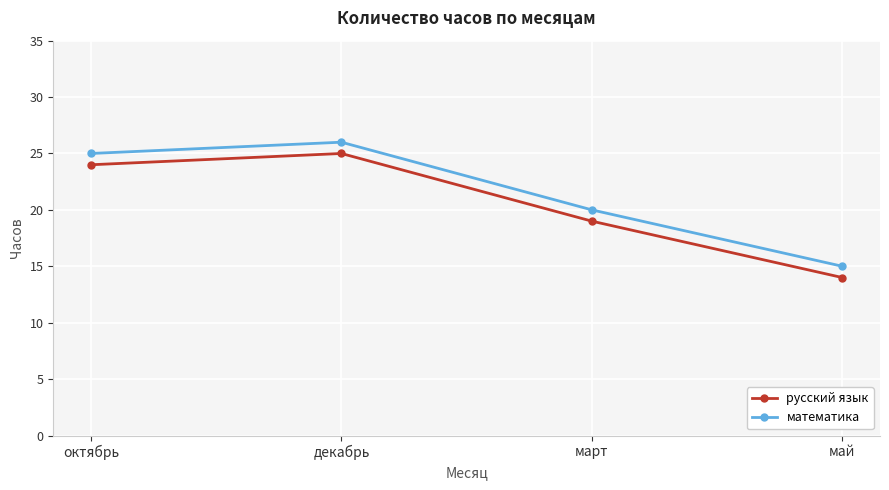

Which label corresponds to the largest value in the chart?

декабрь